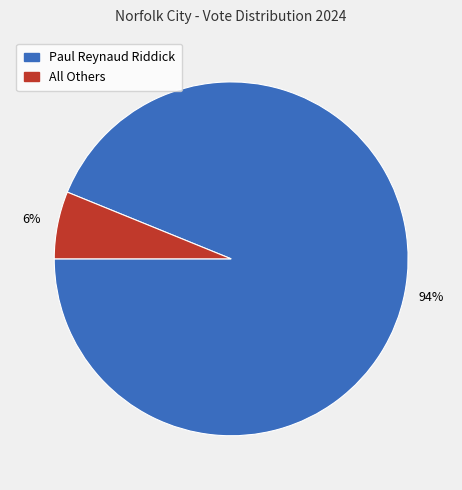

To the nearest percent, what is the combined percentage of Paul Reynaud Riddick and All Others?

100%